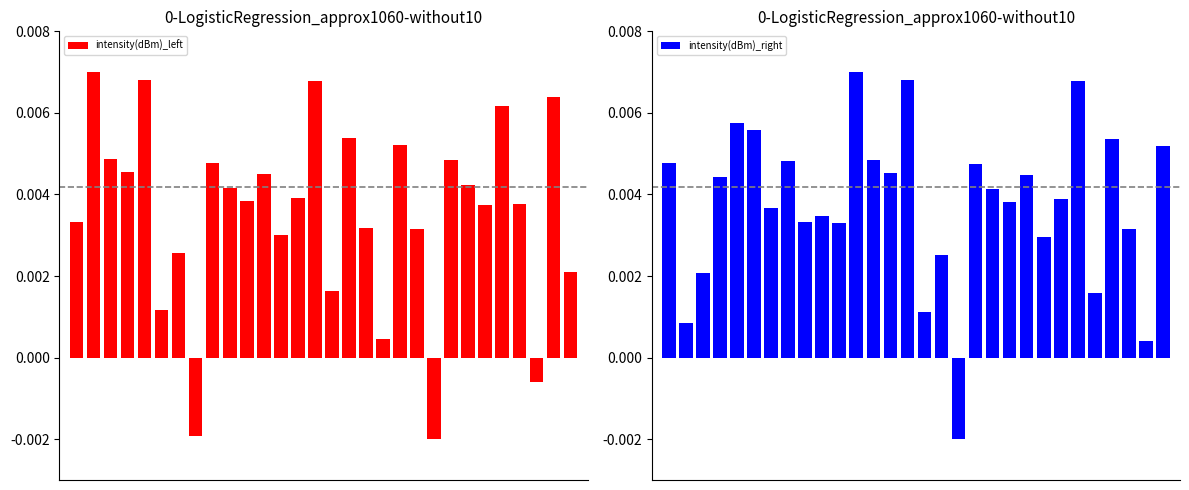

At which category is the sum across all series the highest?

14